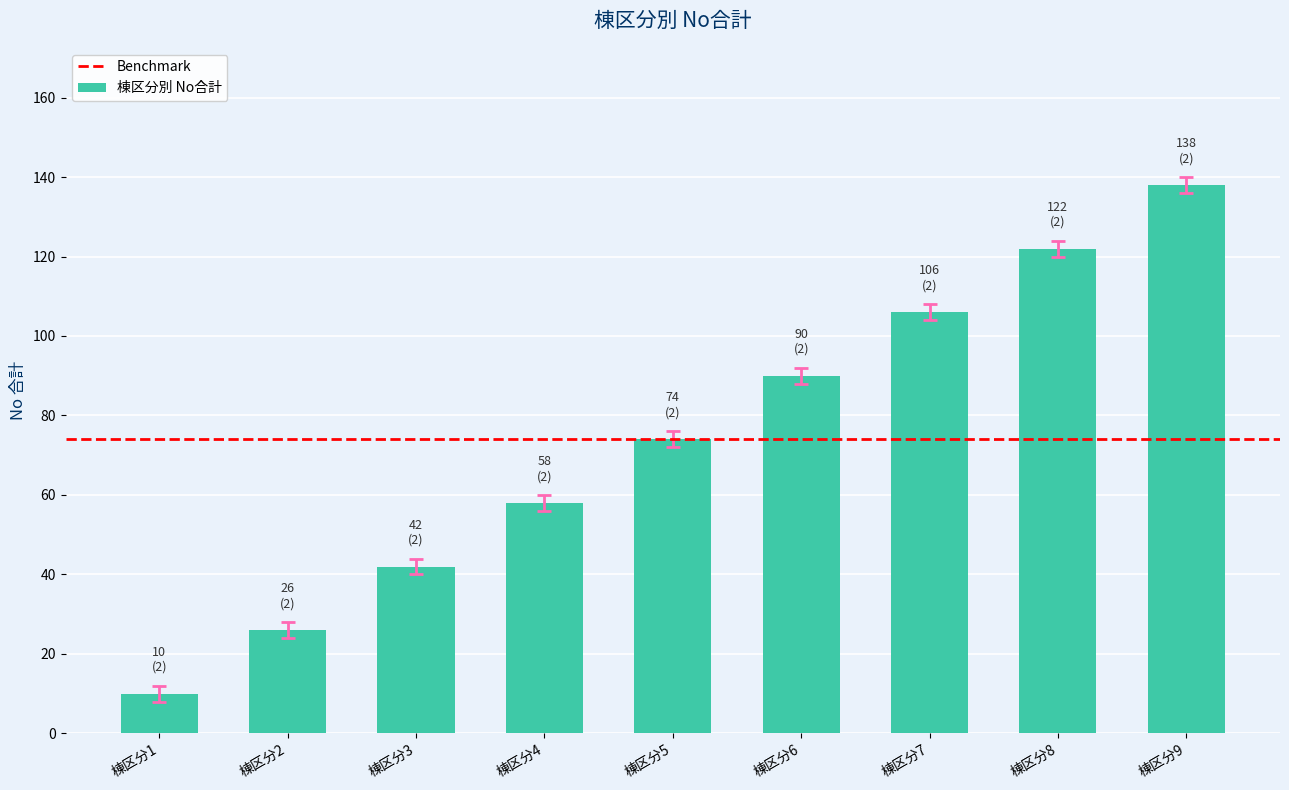

How many data points does each series have?

9